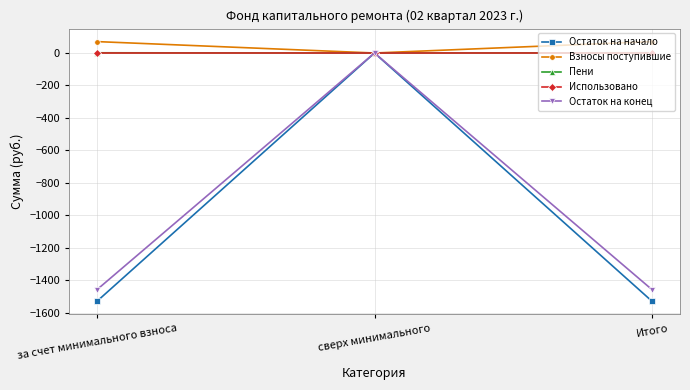

At which category is the sum across all series the highest?

сверх минимального